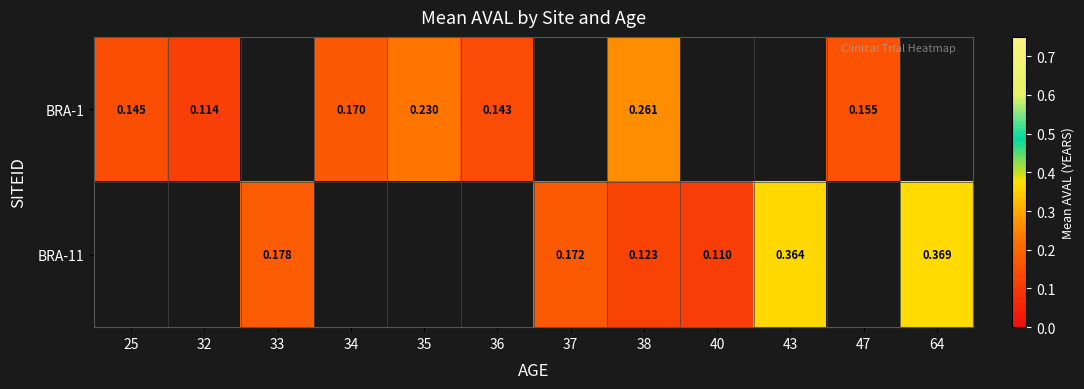

Which has a higher value, 25 or 32?

25